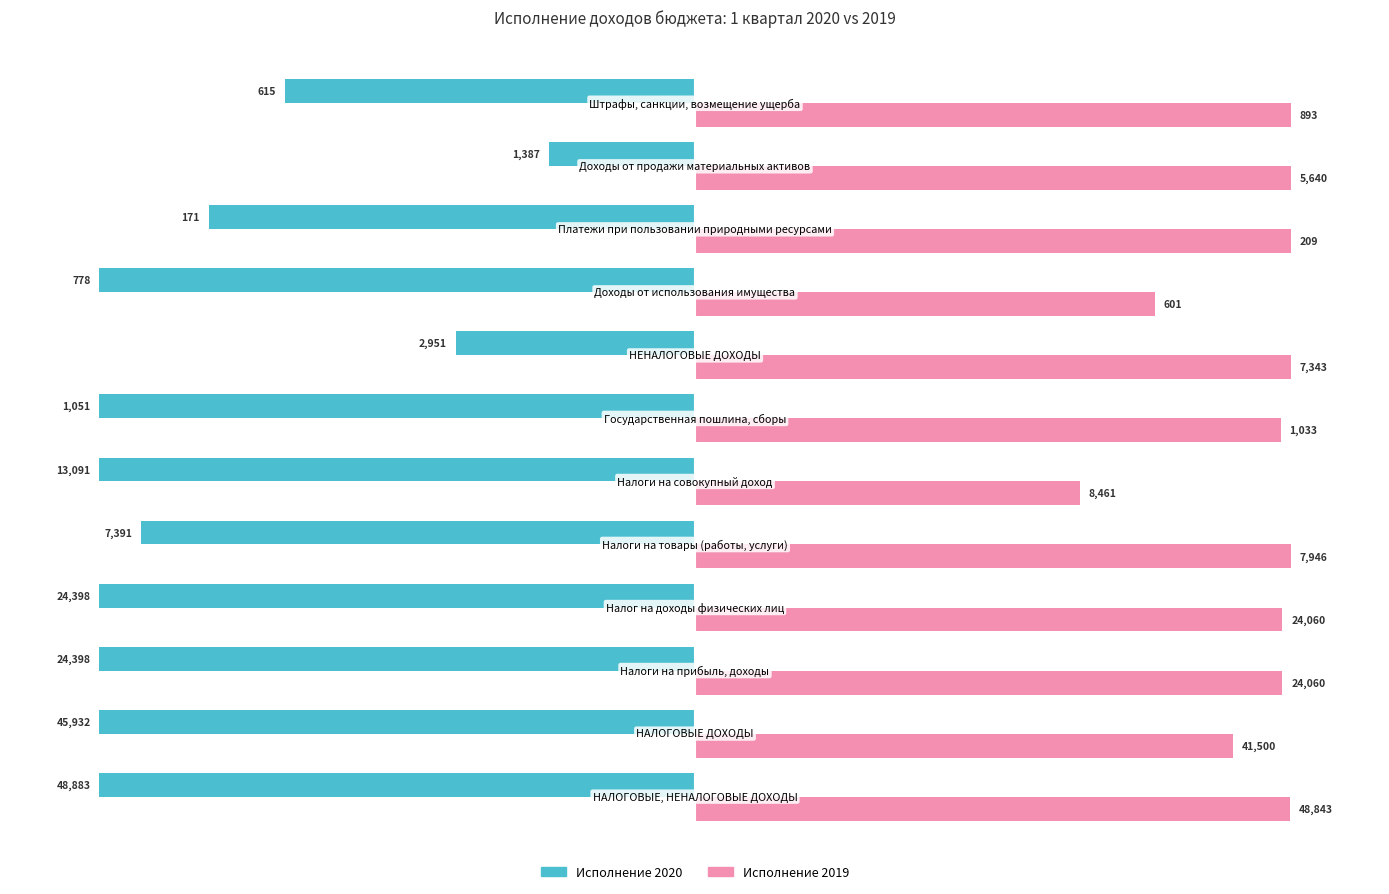

Reading right to left, transcribe all the data shown in this chart.

Исполнение 2020: -68.9	-24.6	-81.6	-100.0	-40.2	-100.0	-100.0	-93.0	-100.0	-100.0	-100.0	-100.0
Исполнение 2019: 100.0	100.0	100.0	77.2	100.0	98.3	64.6	100.0	98.6	98.6	90.4	99.9